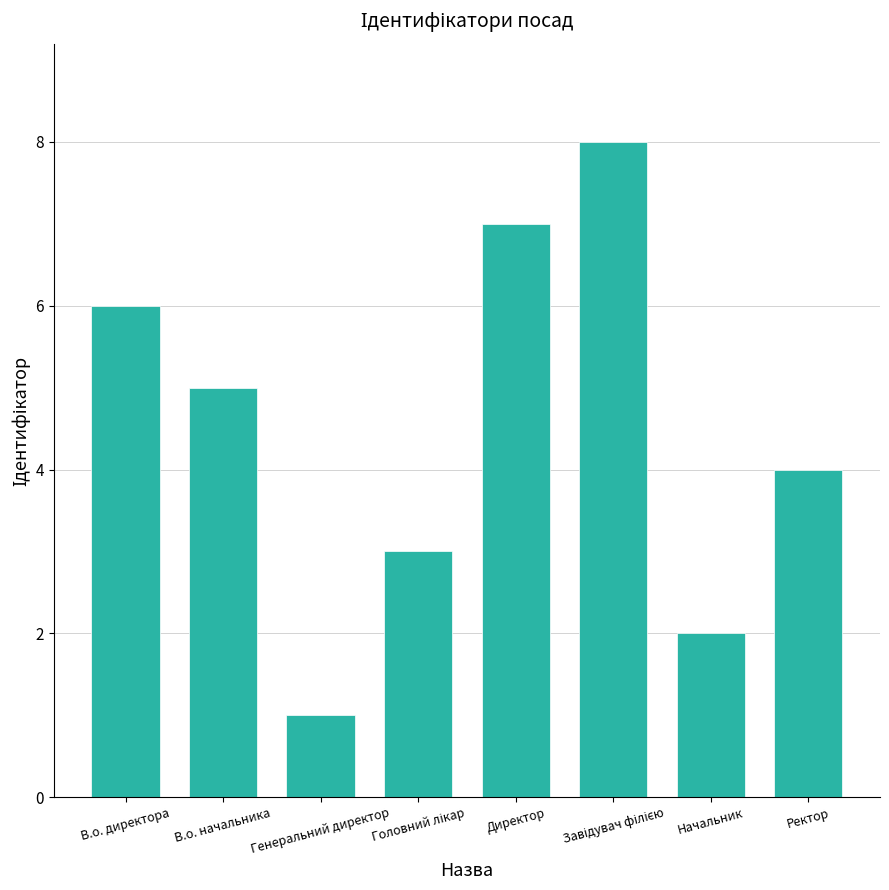

Where is the data nearest to the value 4?

Ректор